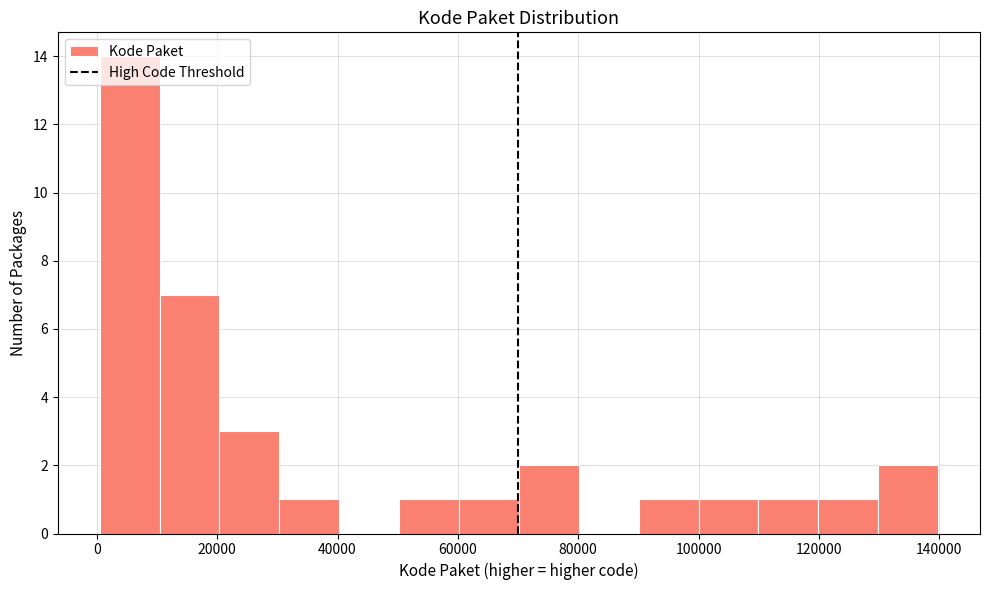

Reading left to right, transcribe this chart: for each bar, give the range it covers on the x-axis and its height. Neither the bar edges nor the heights are printed on the chart, so give them approximately, as read against the axes.

0 to 10000: 14
10000 to 20000: 7
20000 to 30000: 3
30000 to 40000: 1
40000 to 50000: 0
50000 to 60000: 1
60000 to 70000: 1
70000 to 80000: 2
80000 to 90000: 0
90000 to 100000: 1
100000 to 110000: 1
110000 to 120000: 1
120000 to 130000: 1
130000 to 140000: 2